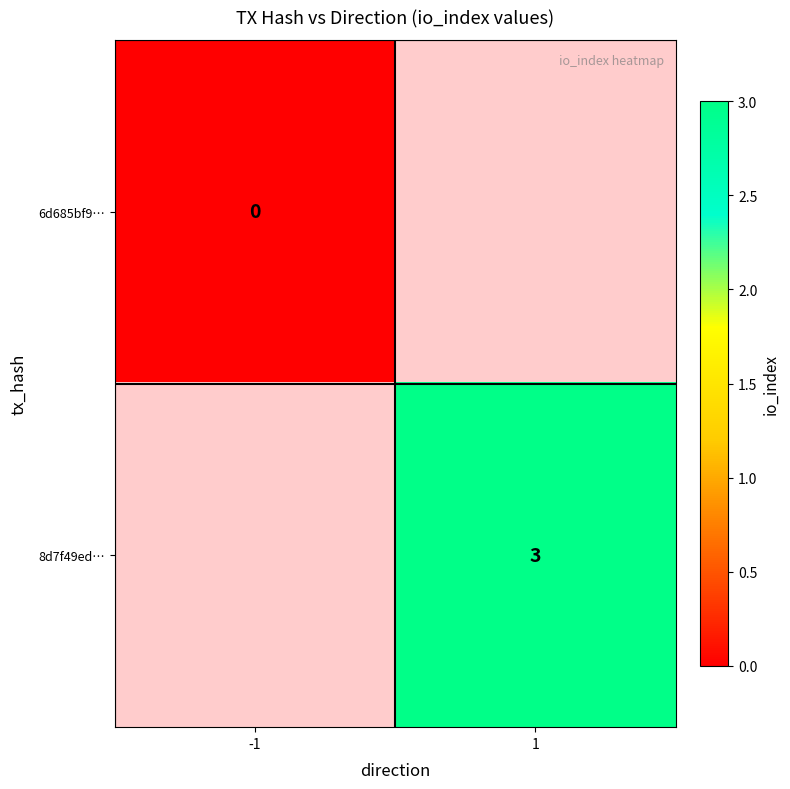

The 8d7f49ed… series shows 3 at 1. True or false?

True